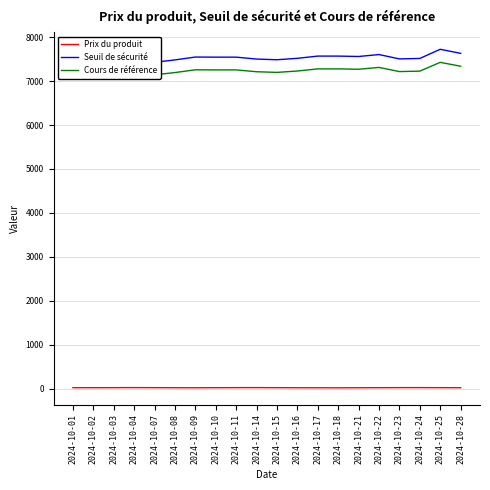

What is the spread (max minus min) of values at 2024-10-28?

7610.6